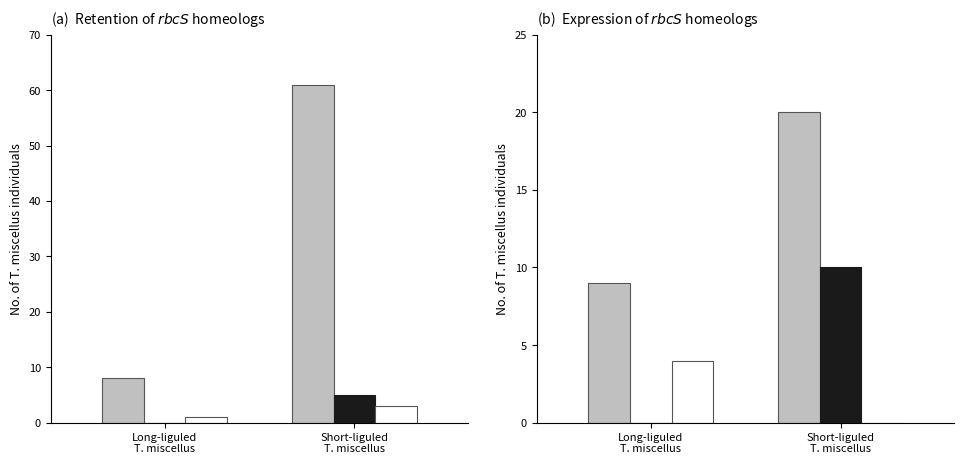

What are all the series names shown in the legend?

gray, black, white